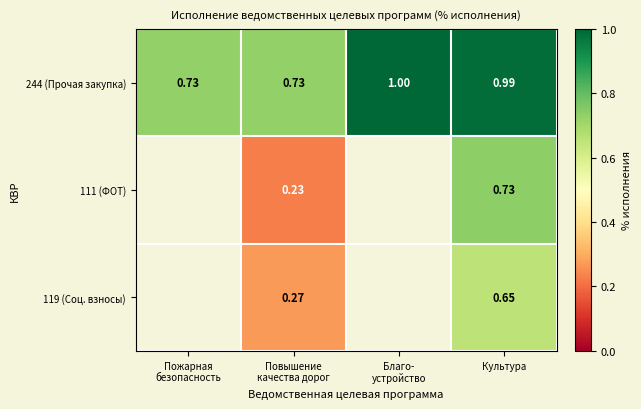

Is the value of 244 (Прочая закупка) at Культура greater than the value of 119 (Соц. взносы) at Культура?

Yes